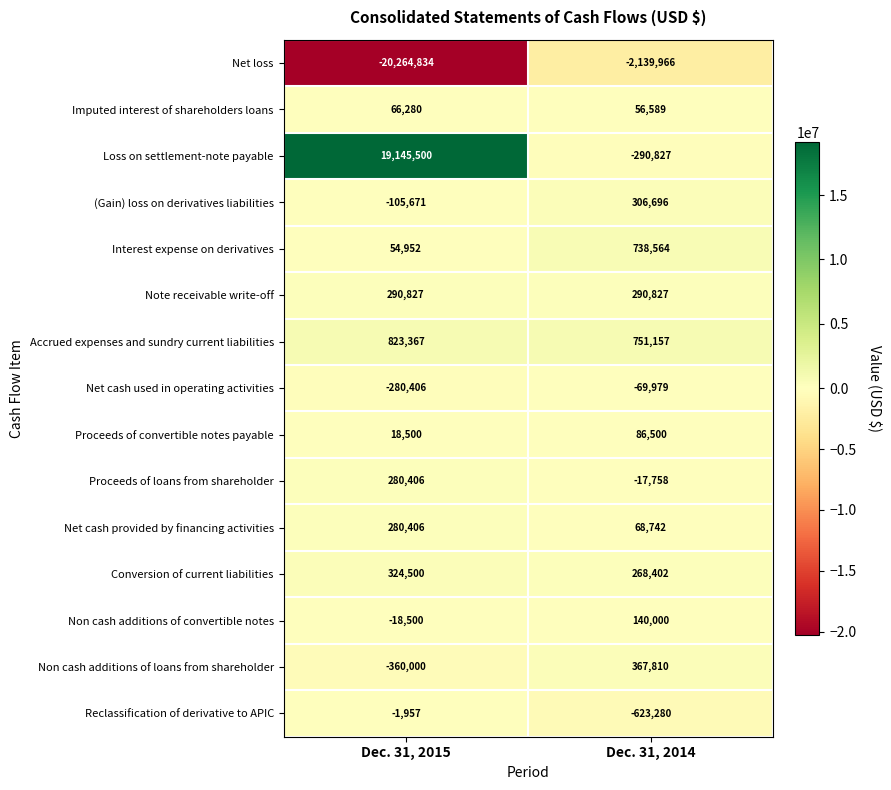

Reading left to right, what are all the values shown in this chart?

Net loss: -20264834	-2139966
Imputed interest of shareholders loans: 66280	56589
Loss on settlement-note payable: 19145500	-290827
(Gain) loss on derivatives liabilities: -105671	306696
Interest expense on derivatives: 54952	738564
Note receivable write-off: 290827	290827
Accrued expenses and sundry current liabilities: 823367	751157
Net cash used in operating activities: -280406	-69979
Proceeds of convertible notes payable: 18500	86500
Proceeds of loans from shareholder: 280406	-17758
Net cash provided by financing activities: 280406	68742
Conversion of current liabilities: 324500	268402
Non cash additions of convertible notes: -18500	140000
Non cash additions of loans from shareholder: -360000	367810
Reclassification of derivative to APIC: -1957	-623280